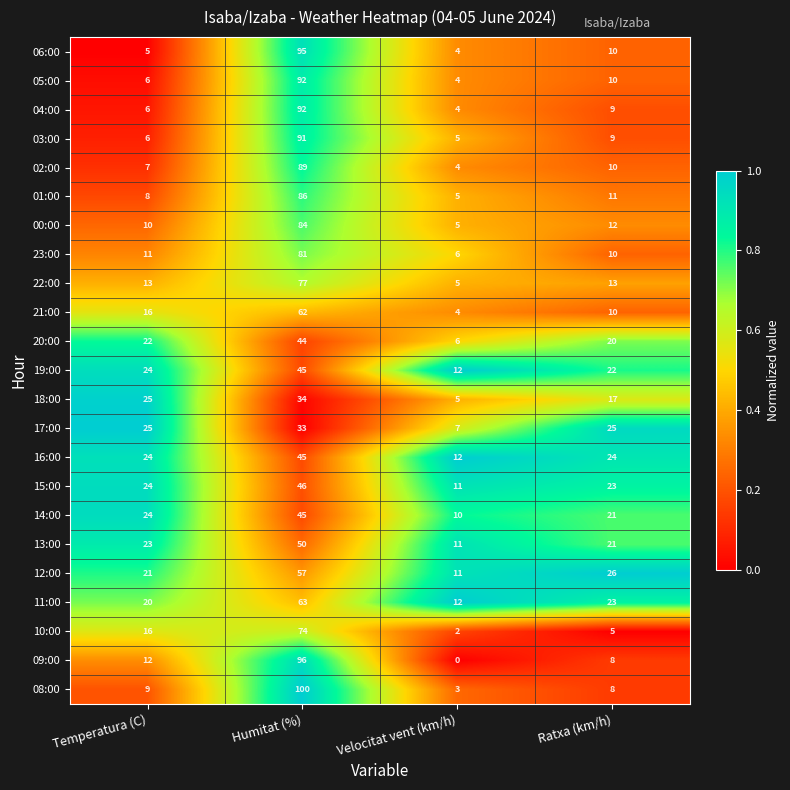

What is the difference between the highest and lowest values at Temperatura (C)?

20